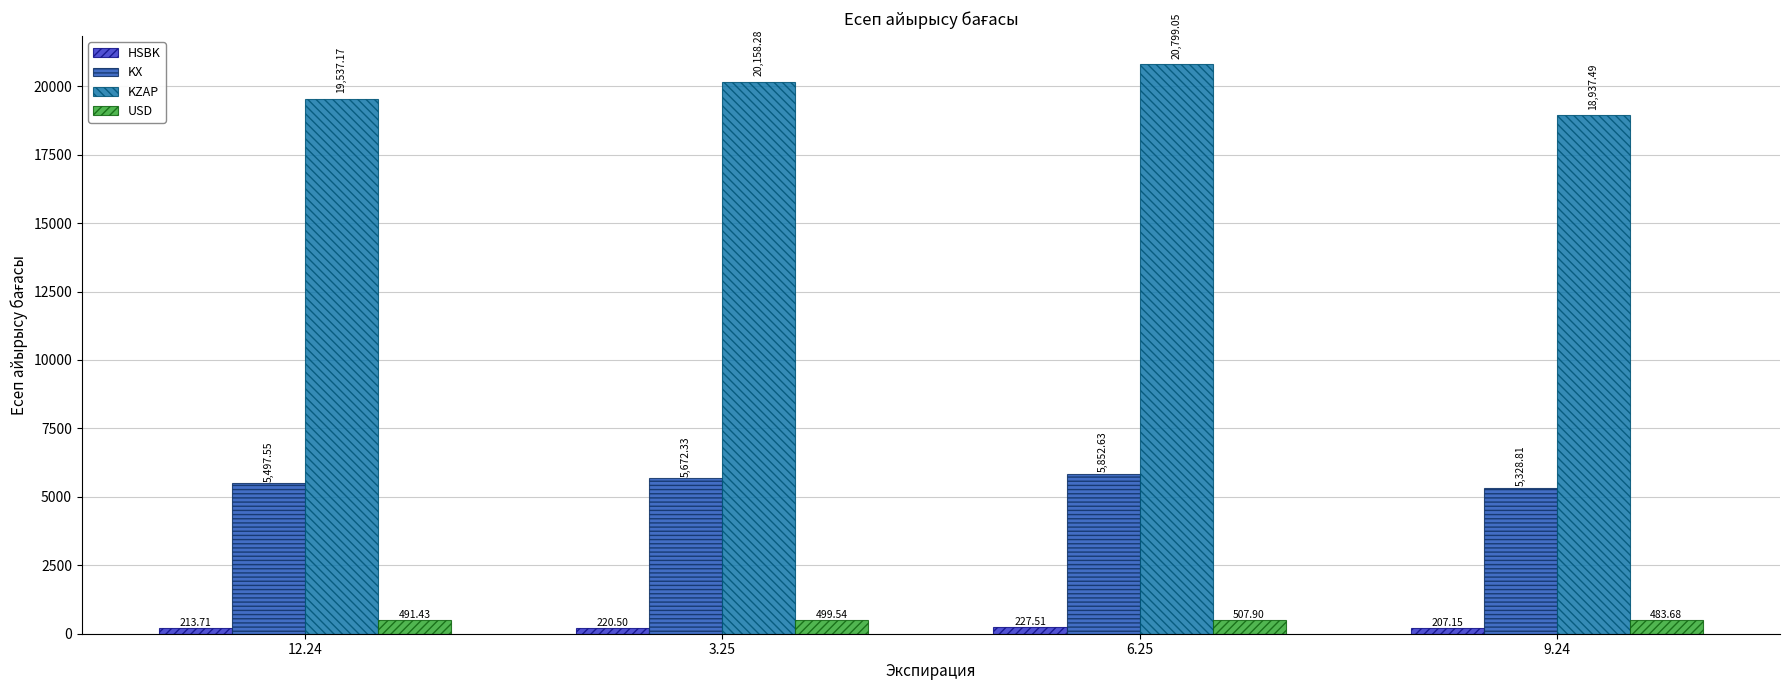

List the series in order of their peak value, highest first.

KZAP, KX, USD, HSBK